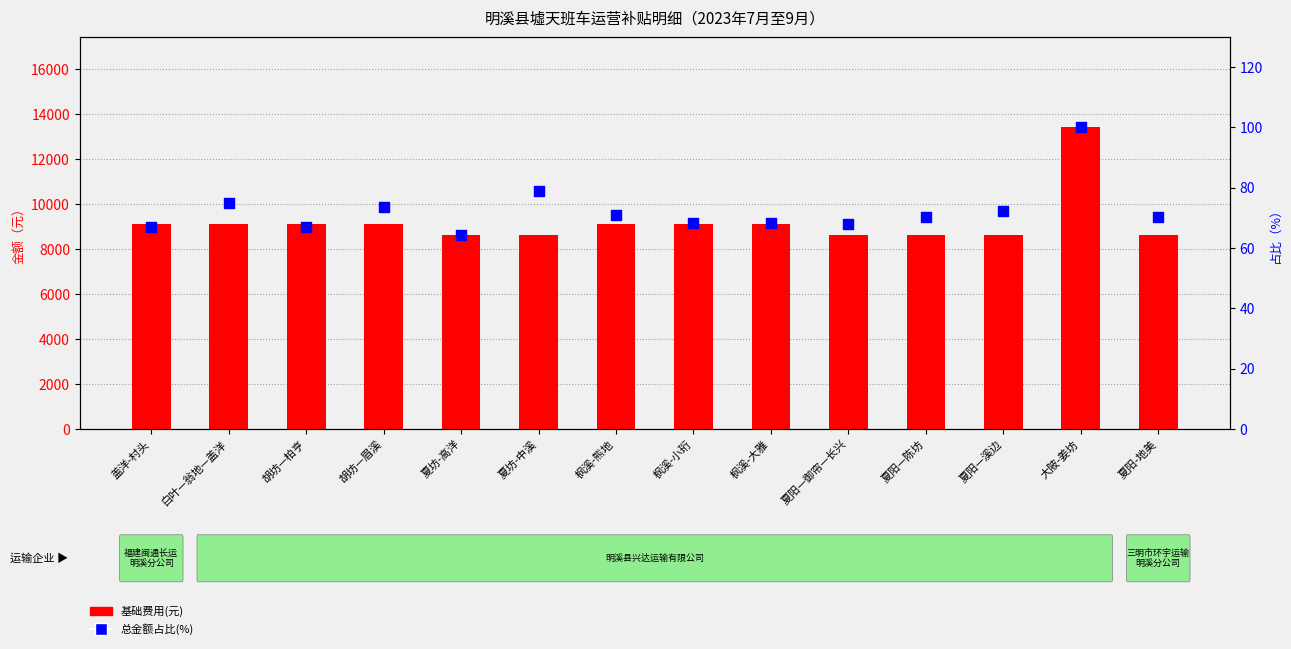

What is the total value across all series at 胡坊—眉溪?

9174.6